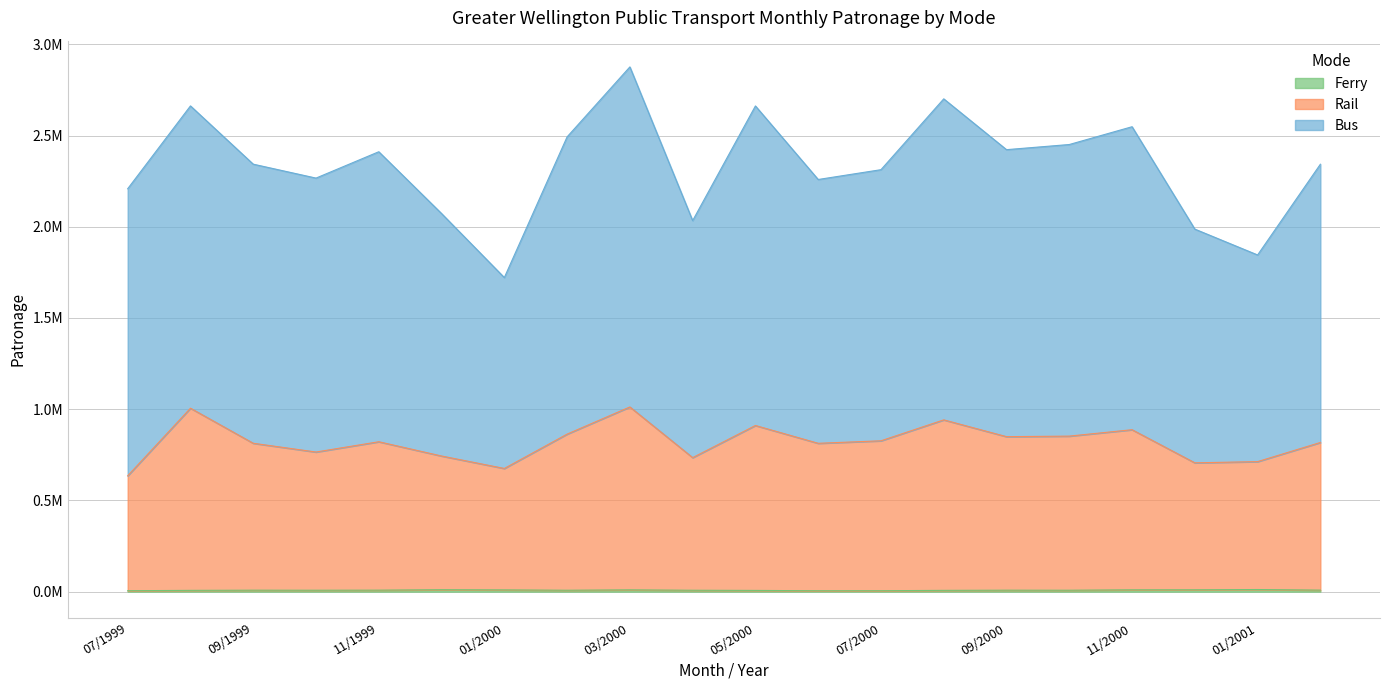

True or false: Ferry and Rail cross at least once.

False